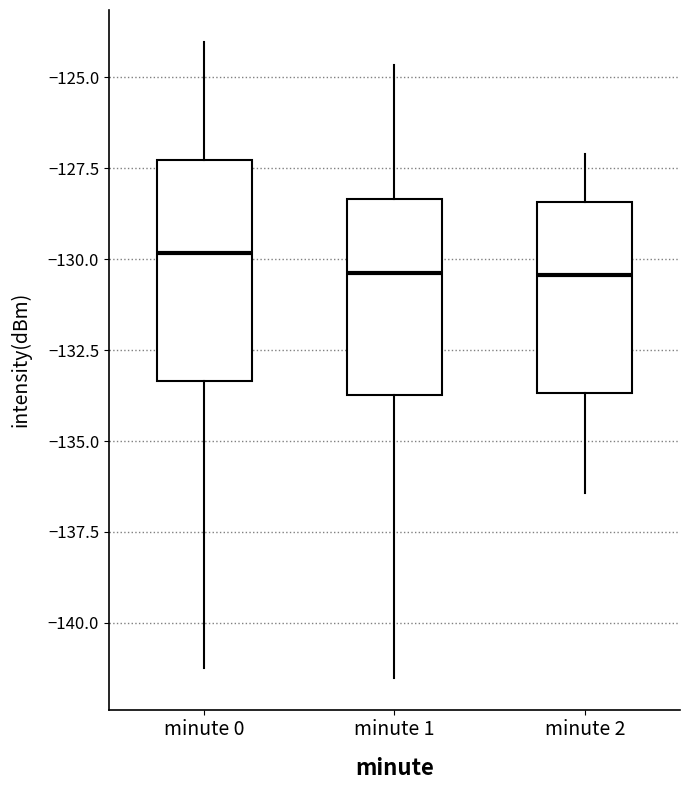

Reading left to right, transcribe this box plot: for each box, give where its median line is, the range the box spans, and where its two whiskers end, as read against the y-axis. The values are not printed on the chart, so give them approximately, as read against the axis.

minute 0: median -130.0, box -133.5 to -127.5, whiskers -141.0 to -124.0
minute 1: median -130.5, box -133.5 to -128.5, whiskers -141.5 to -124.5
minute 2: median -130.5, box -133.5 to -128.5, whiskers -136.5 to -127.0